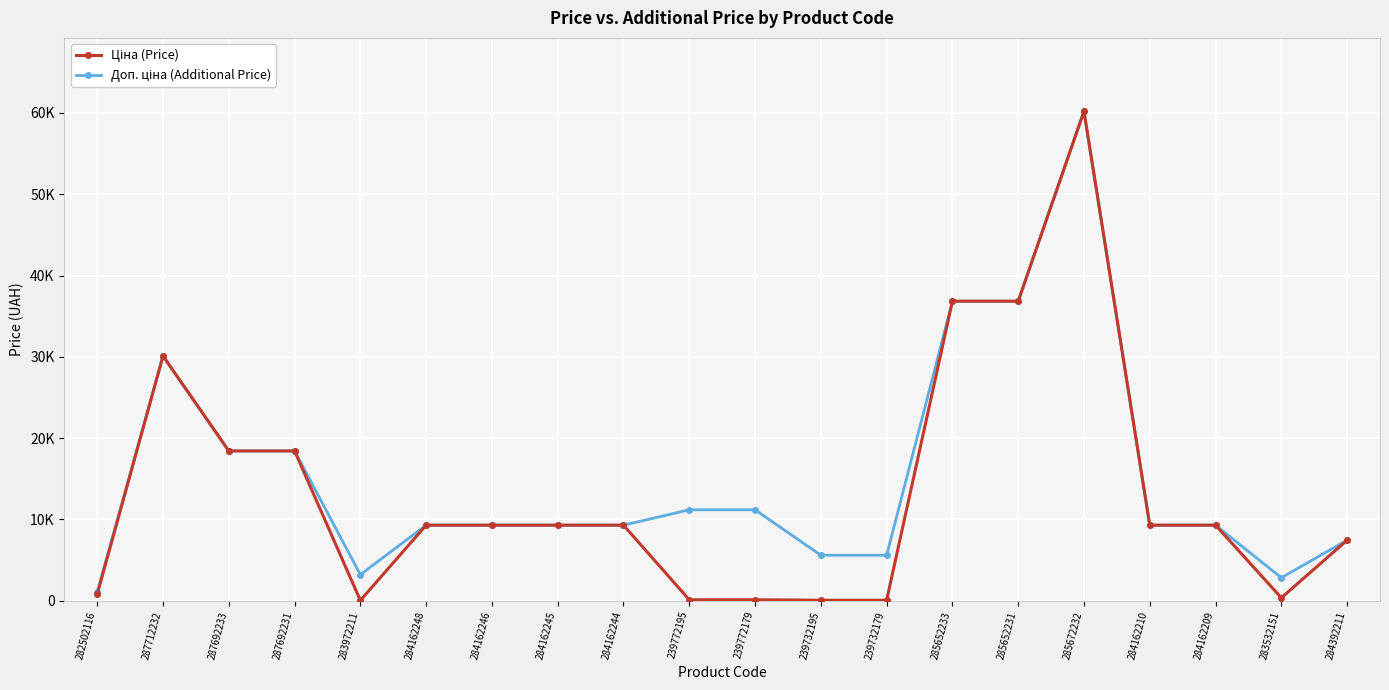

What position from the right is 239732195?

9